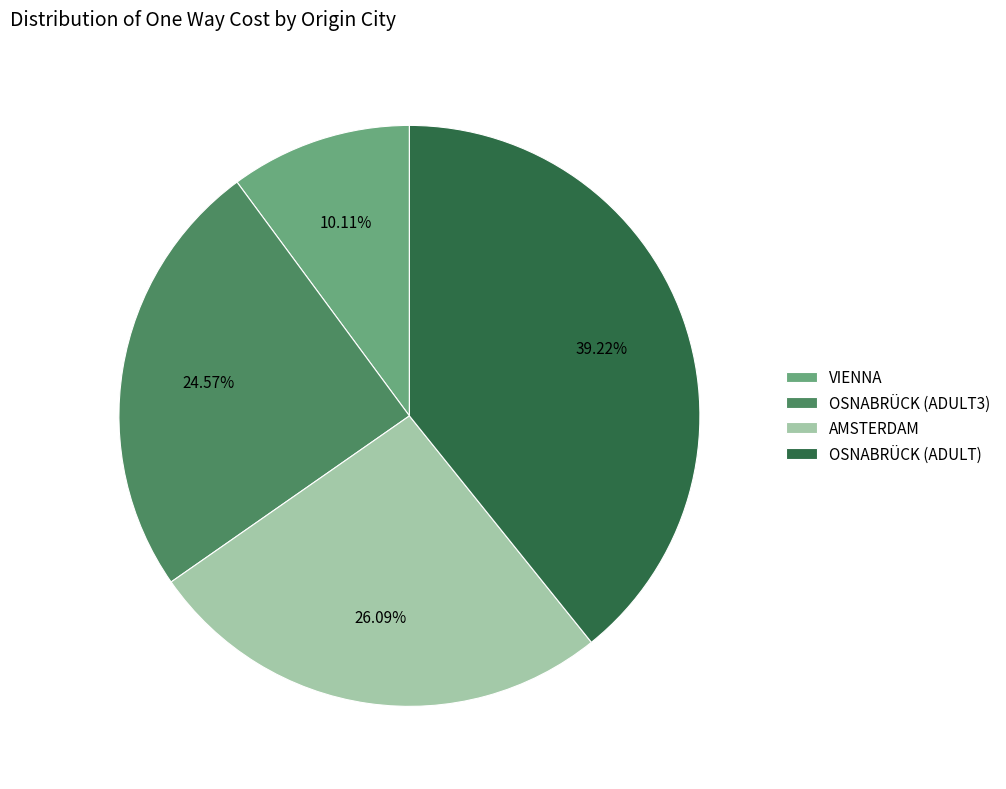

Is OSNABRÜCK (ADULT) the majority of the pie?

No